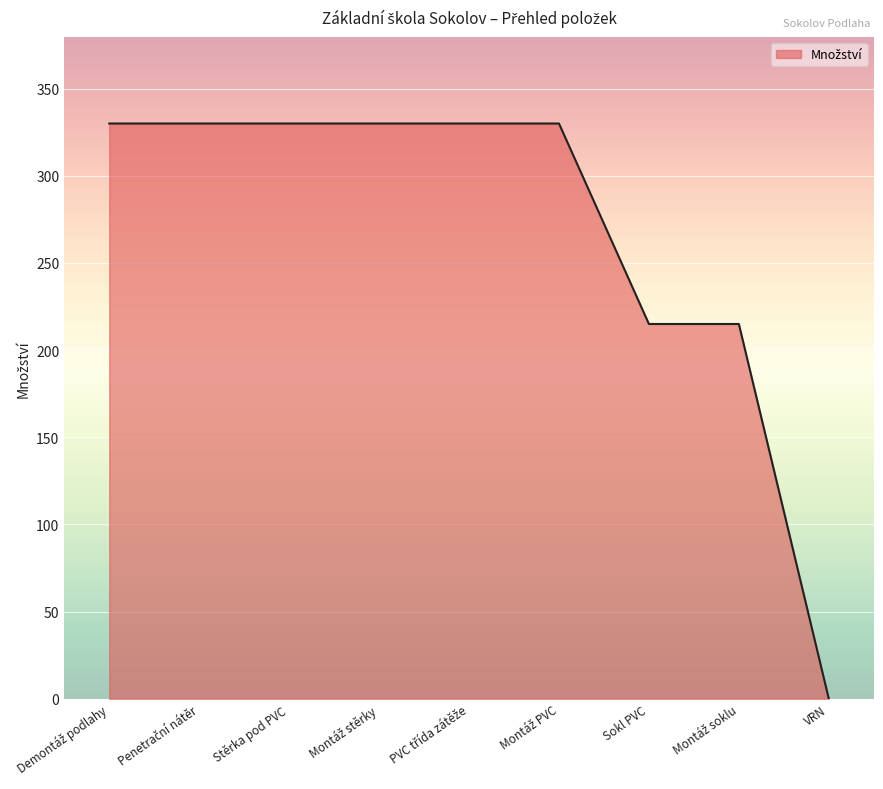

What is the average value?

267.8